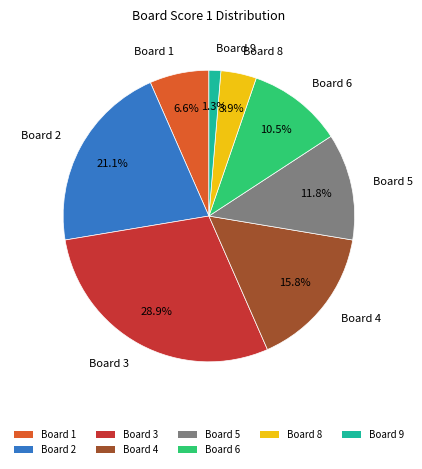

Count the number of slices in the pie.

8